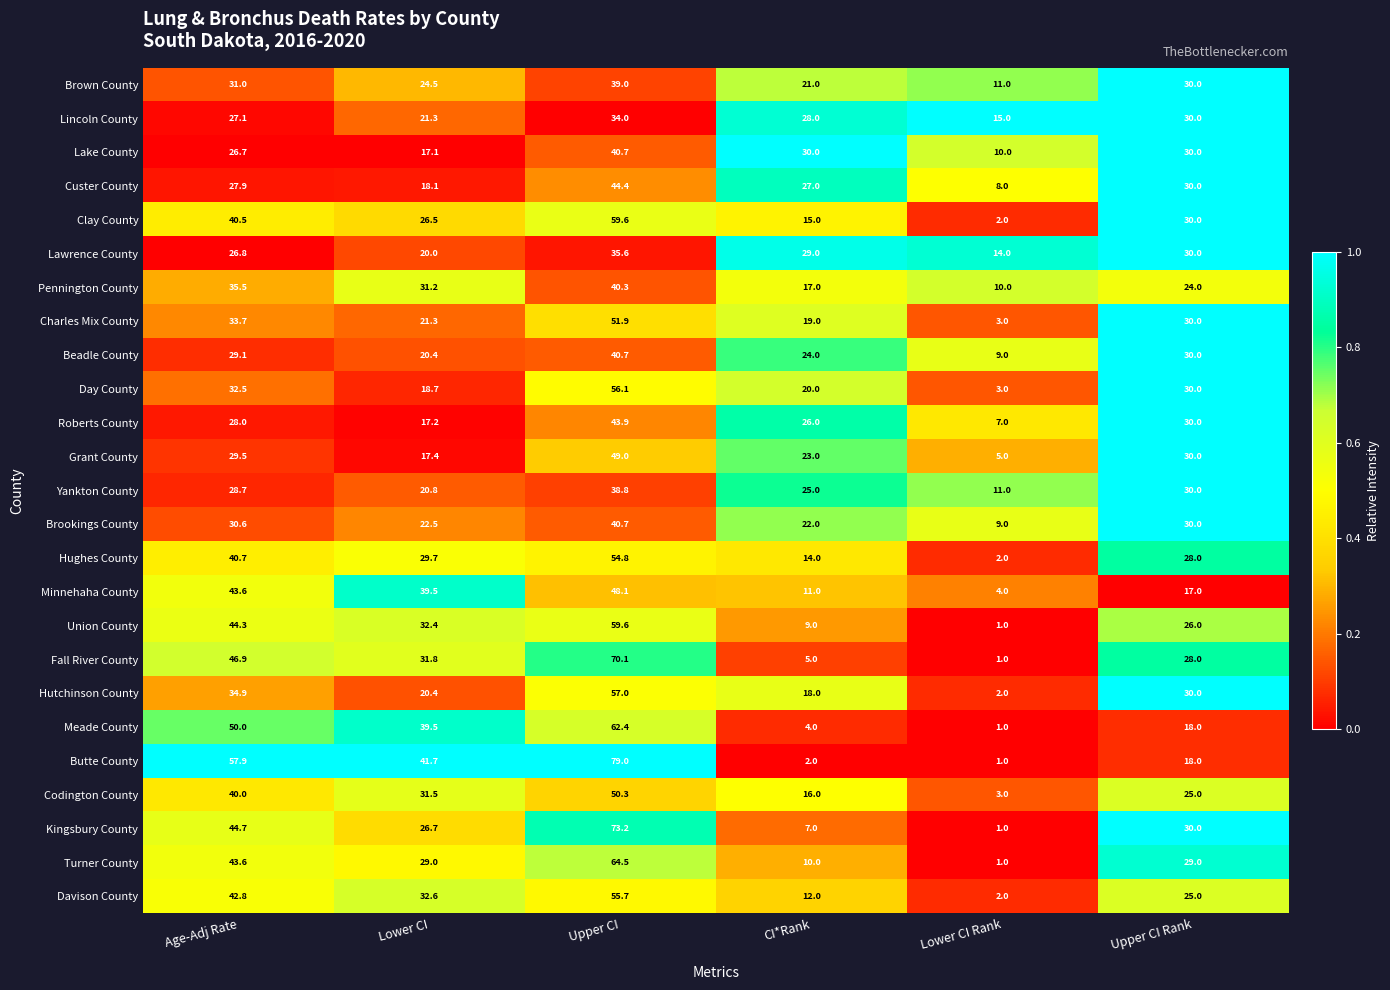

Which series has the largest total across all categories?

Butte County